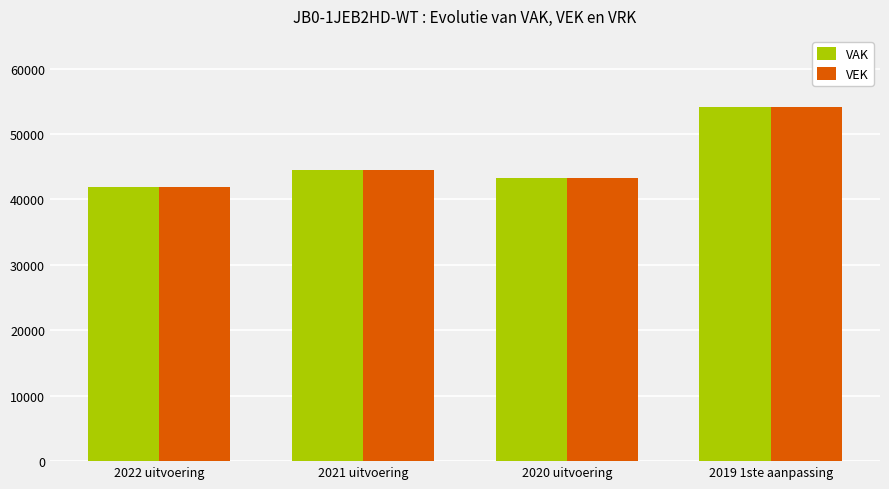

What is the difference between the maximum and minimum values in the VAK series?

12204